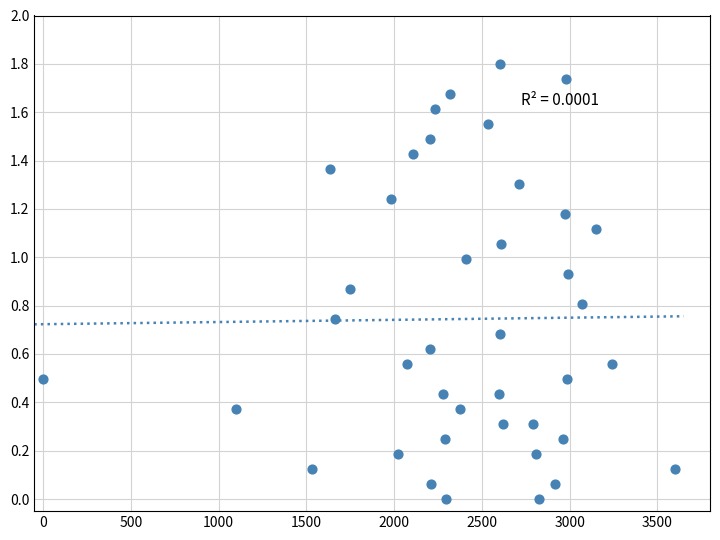

What is the range of Y values (max minus min)?

1.8